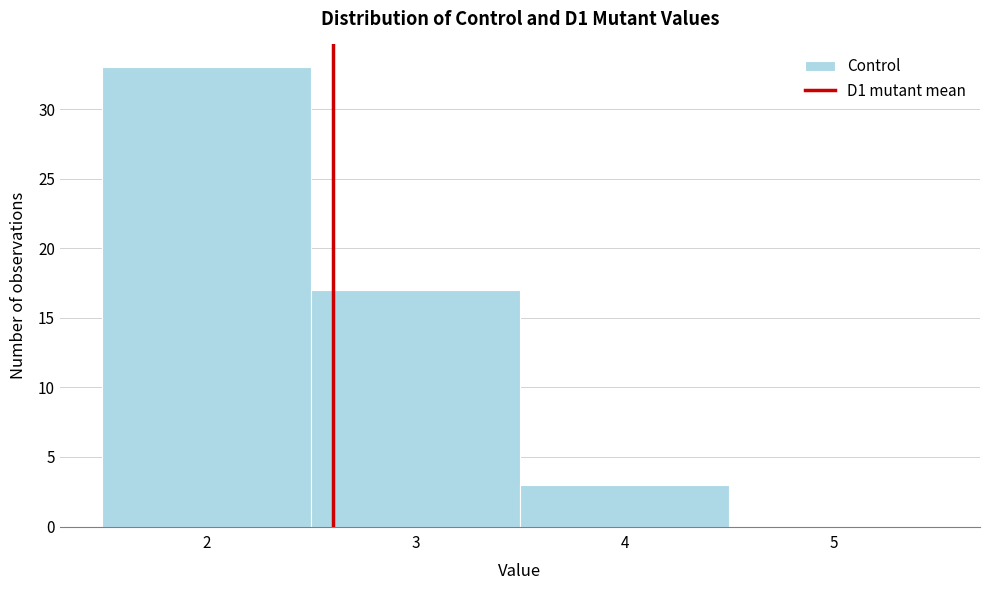

What is the height of the bar covering 3.5 to 4.5 on the x-axis? The values are not printed on the chart, so give them approximately, as read against the axis.

3